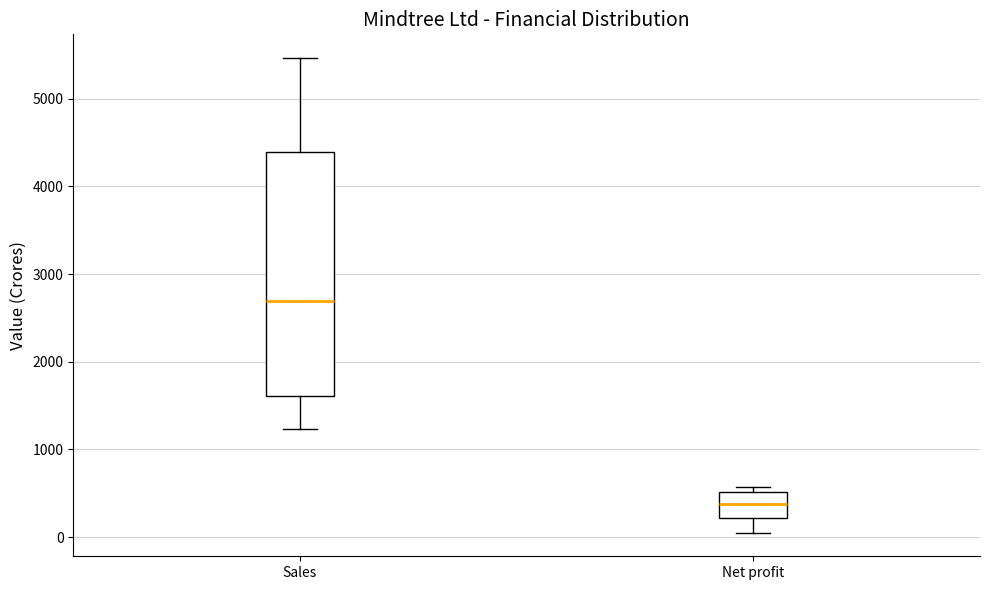

Where is the lower edge of the box for Net profit on the y-axis? The values are not printed on the chart, so give them approximately, as read against the axis.

200